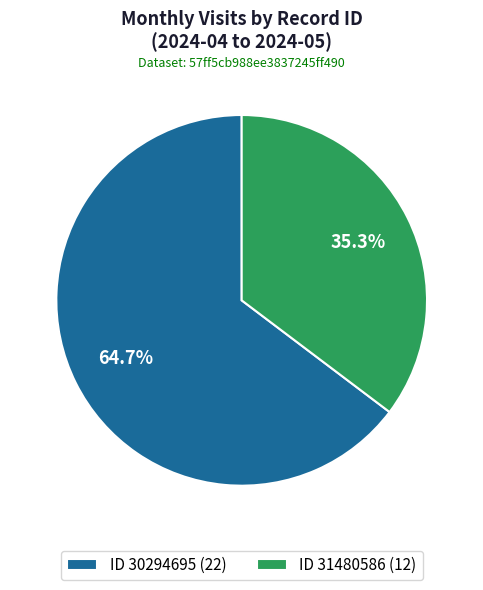

Rank the categories by value from lowest to highest.

ID 31480586 (12), ID 30294695 (22)